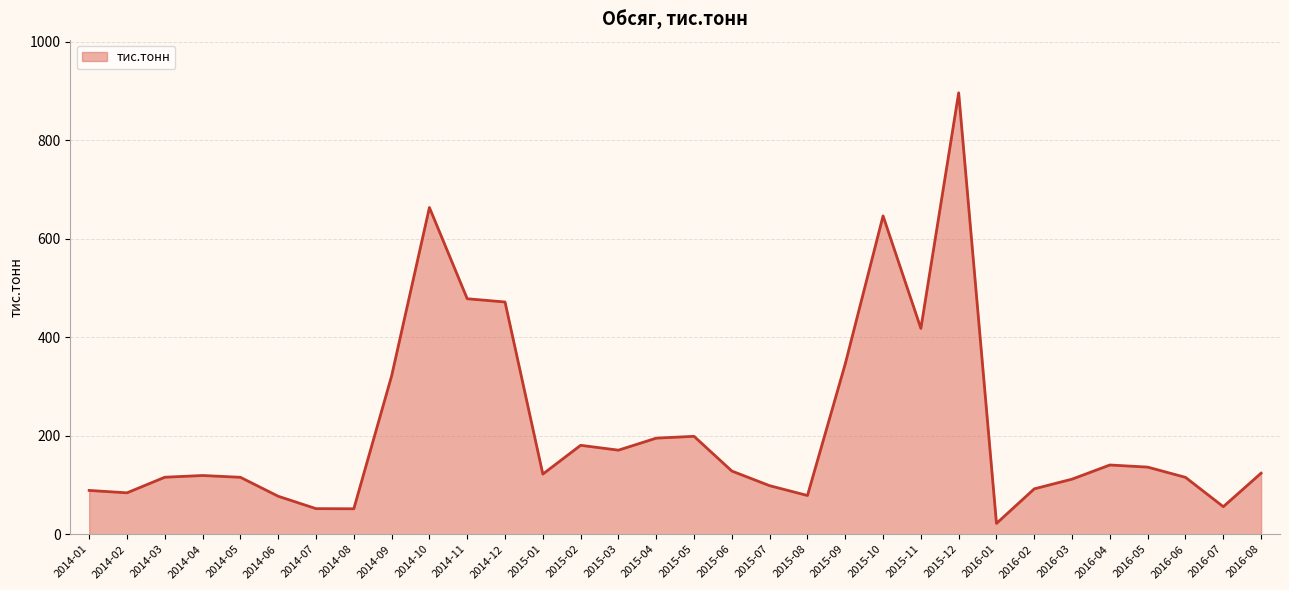

What position from the left is 2014-05?

5